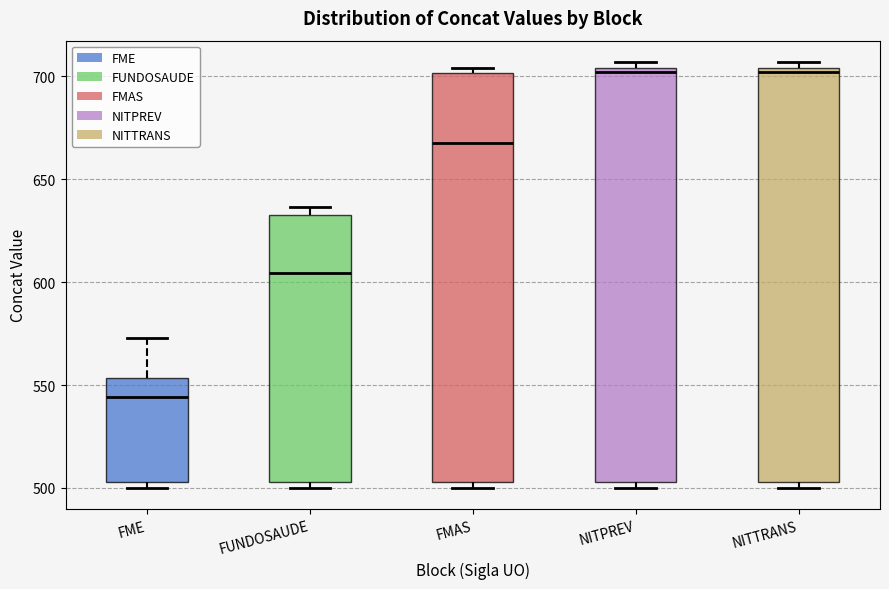

Reading left to right, transcribe this box plot: for each box, give where its median line is, the range the box spans, and where its two whiskers end, as read against the y-axis. The values are not printed on the chart, so give them approximately, as read against the axis.

FME: median 545, box 505 to 555, whiskers 500 to 575
FUNDOSAUDE: median 605, box 505 to 635, whiskers 500 to 635 (just above the box's upper edge)
FMAS: median 670, box 505 to 700, whiskers 500 to 705
NITPREV: median 700, box 505 to 705, whiskers 500 to 705 (just above the box's upper edge)
NITTRANS: median 700, box 505 to 705, whiskers 500 to 705 (just above the box's upper edge)